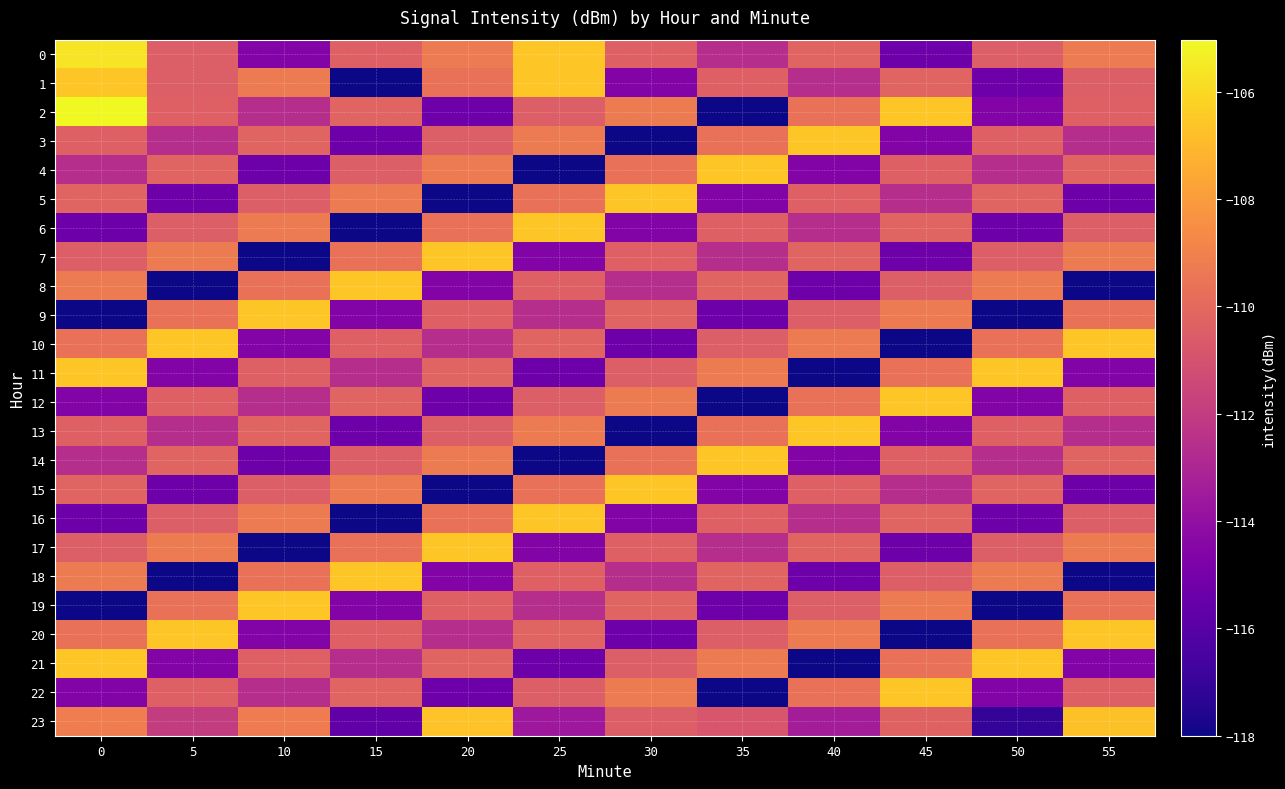

Which series changed the most between 30 and 40?

3